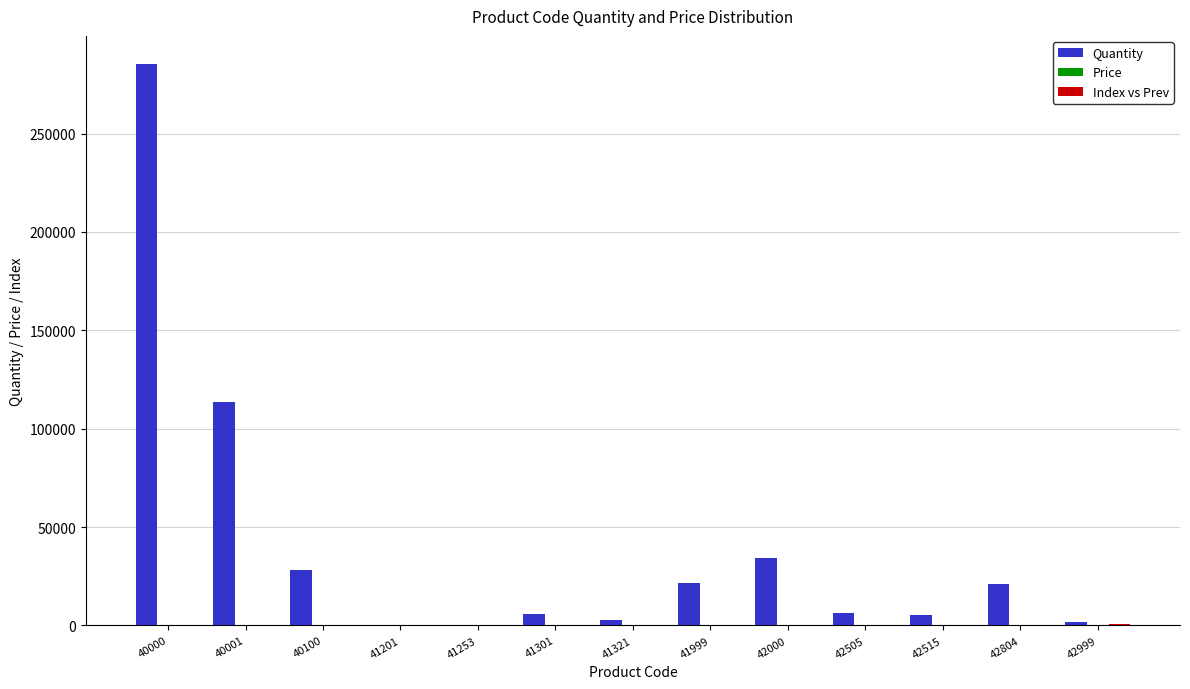

At which category is the sum across all series the highest?

40000